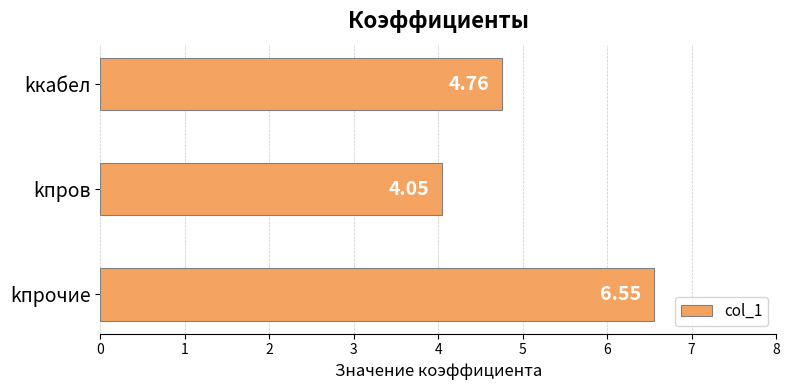

List the labels in order of value, smallest first.

kпров, kкабел, kпрочие